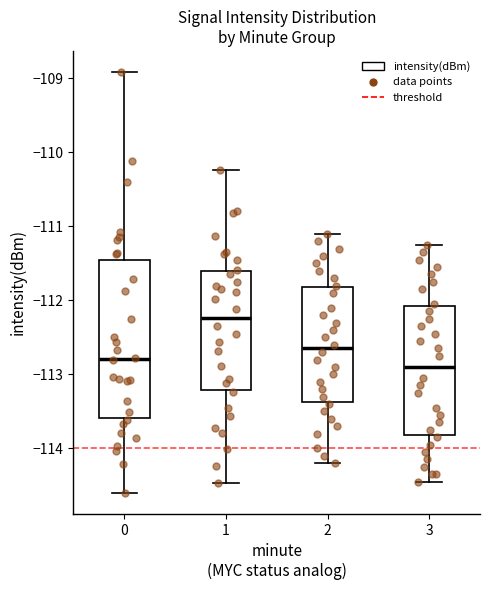

Which box has the lowest median line?

3